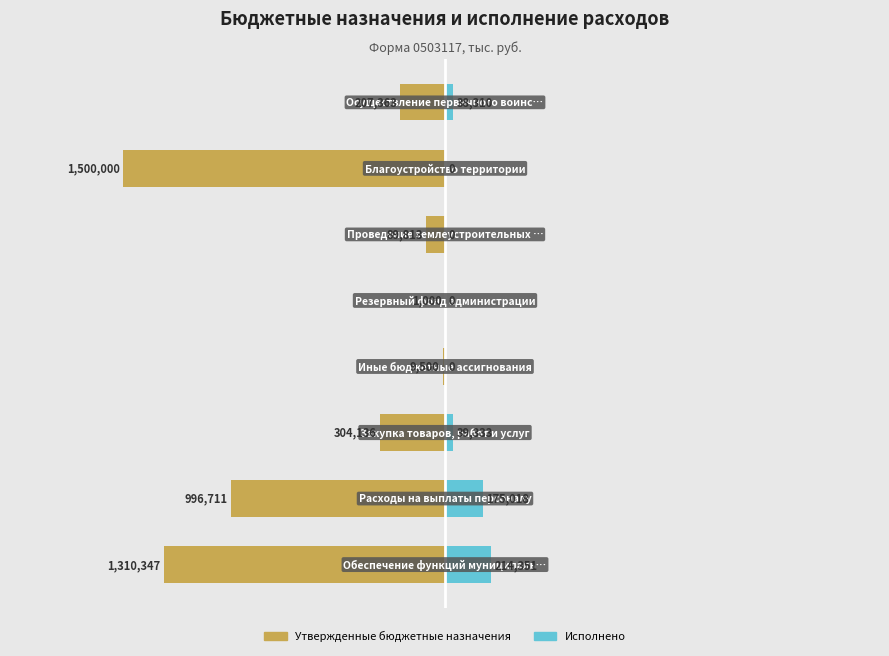

Reading right to left, transcribe all the data shown in this chart.

Утвержденные бюджетные назначения: -207363.0	-1500000.0	-89813.0	-1000.0	-9500.0	-304136.0	-996711.0	-1310347.0
Исполнено: 38310.4	0.0	0.0	0.0	0.0	39333.4	175017.6	214351.1